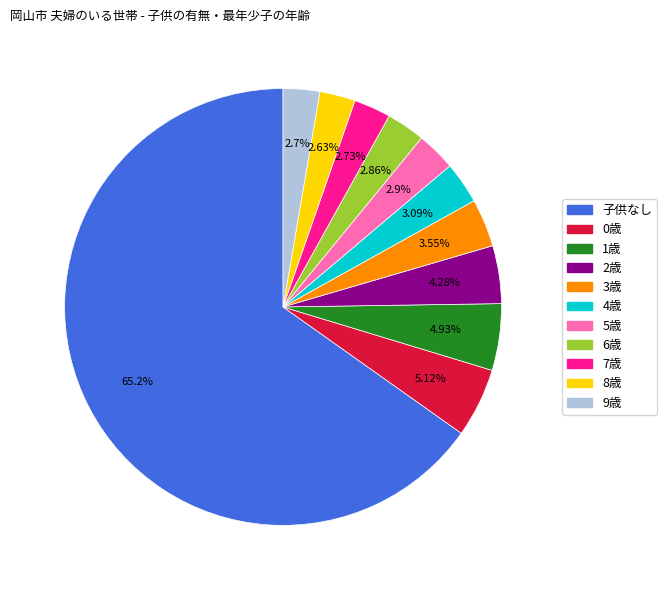

Does any single category account for the majority?

Yes